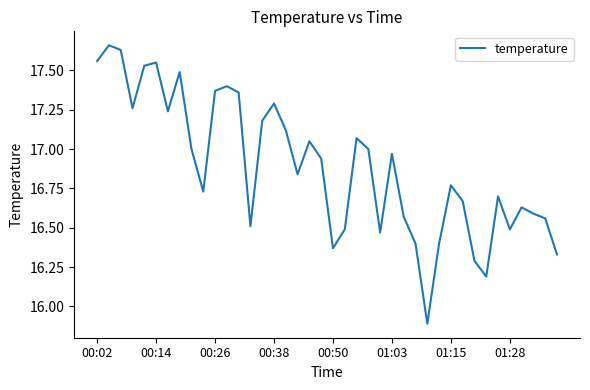

What is the smallest value displayed?

15.9